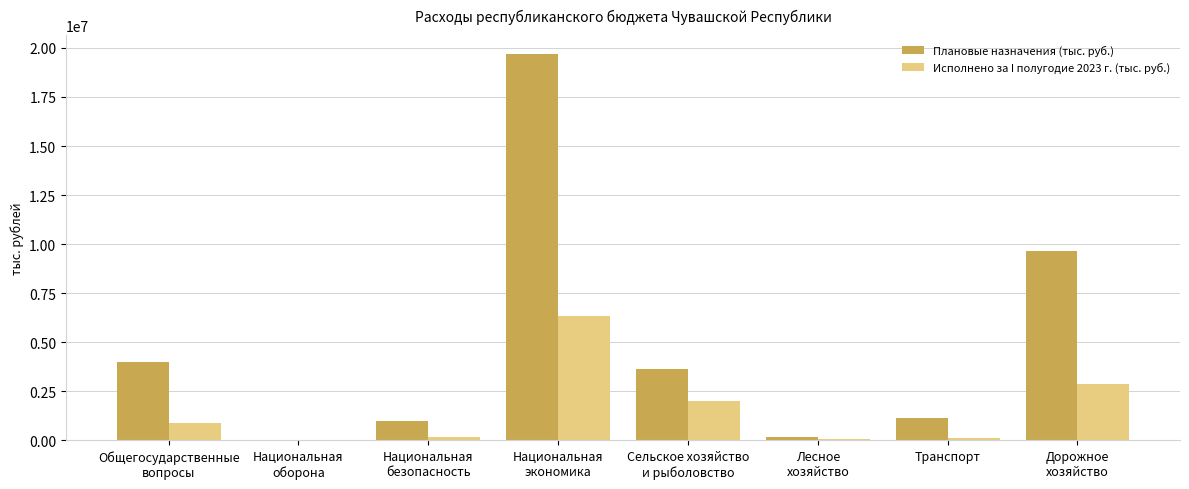

How many distinct data groups are displayed?

2